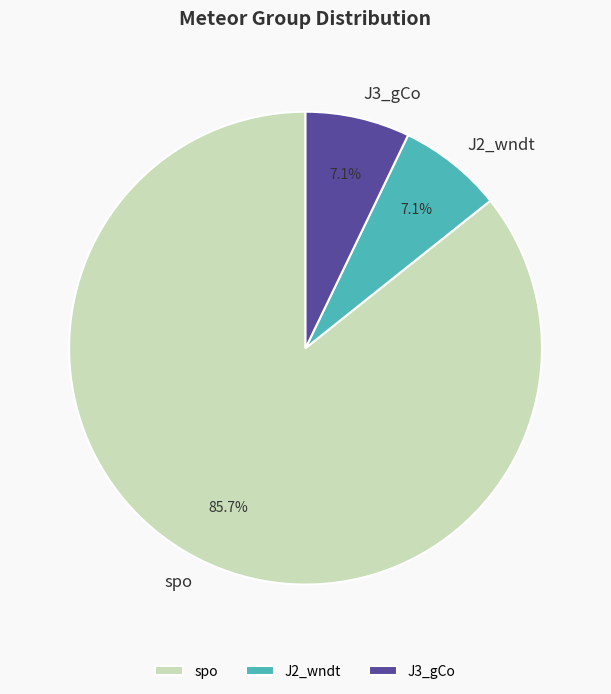

Is there any slice that represents more than half of the pie?

Yes